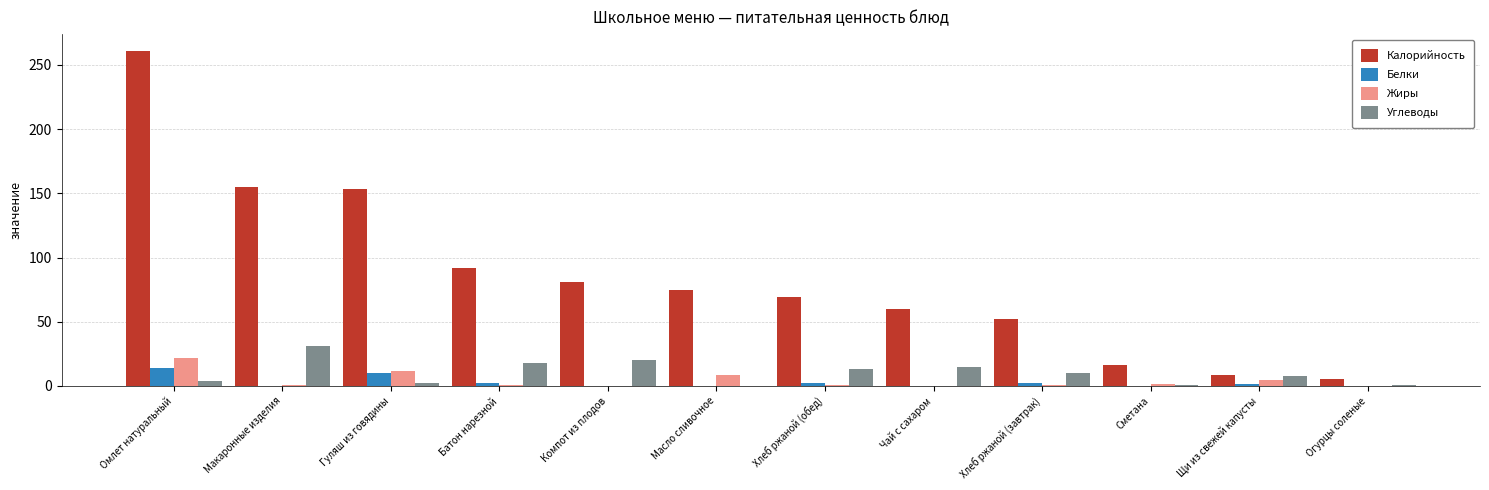

What is the total value across all series at Масло сливочное?

83.2